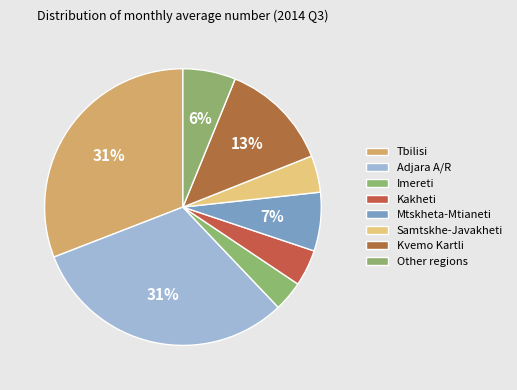

Combined, do Tbilisi and Adjara A/R account for over 50%?

Yes